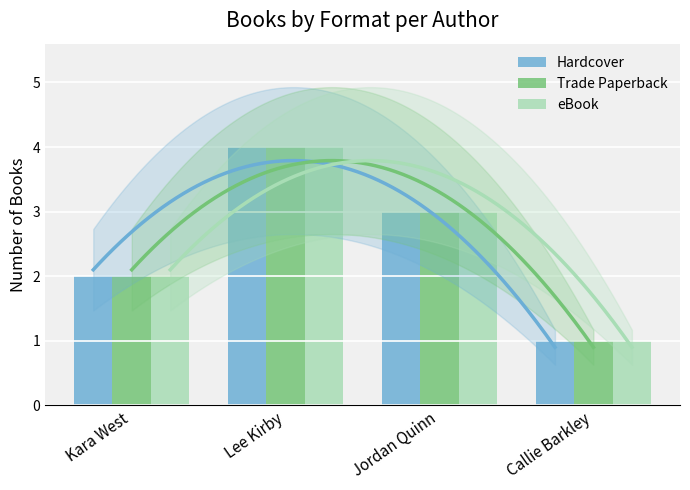

Which series has the largest range (max minus min)?

Hardcover